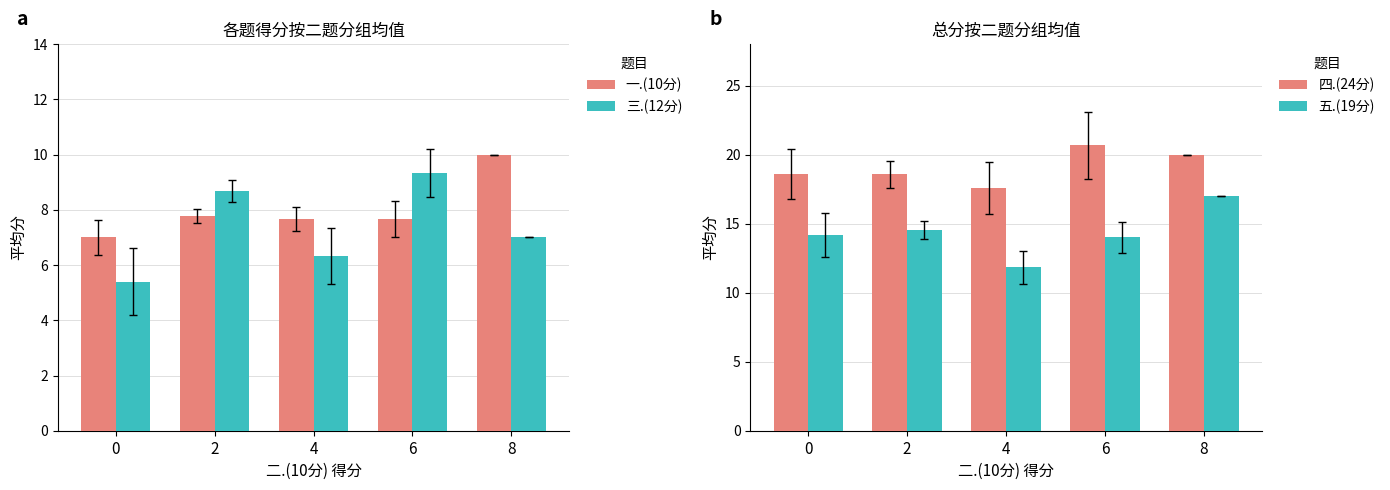

The value of 四.(24分) at 8 is 13.3. True or false?

False